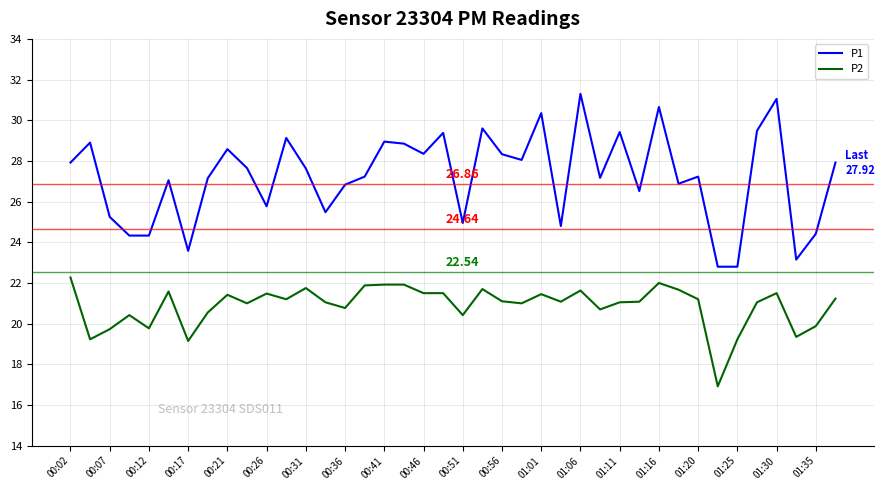

Is this an area chart (filled region under the line)?

No